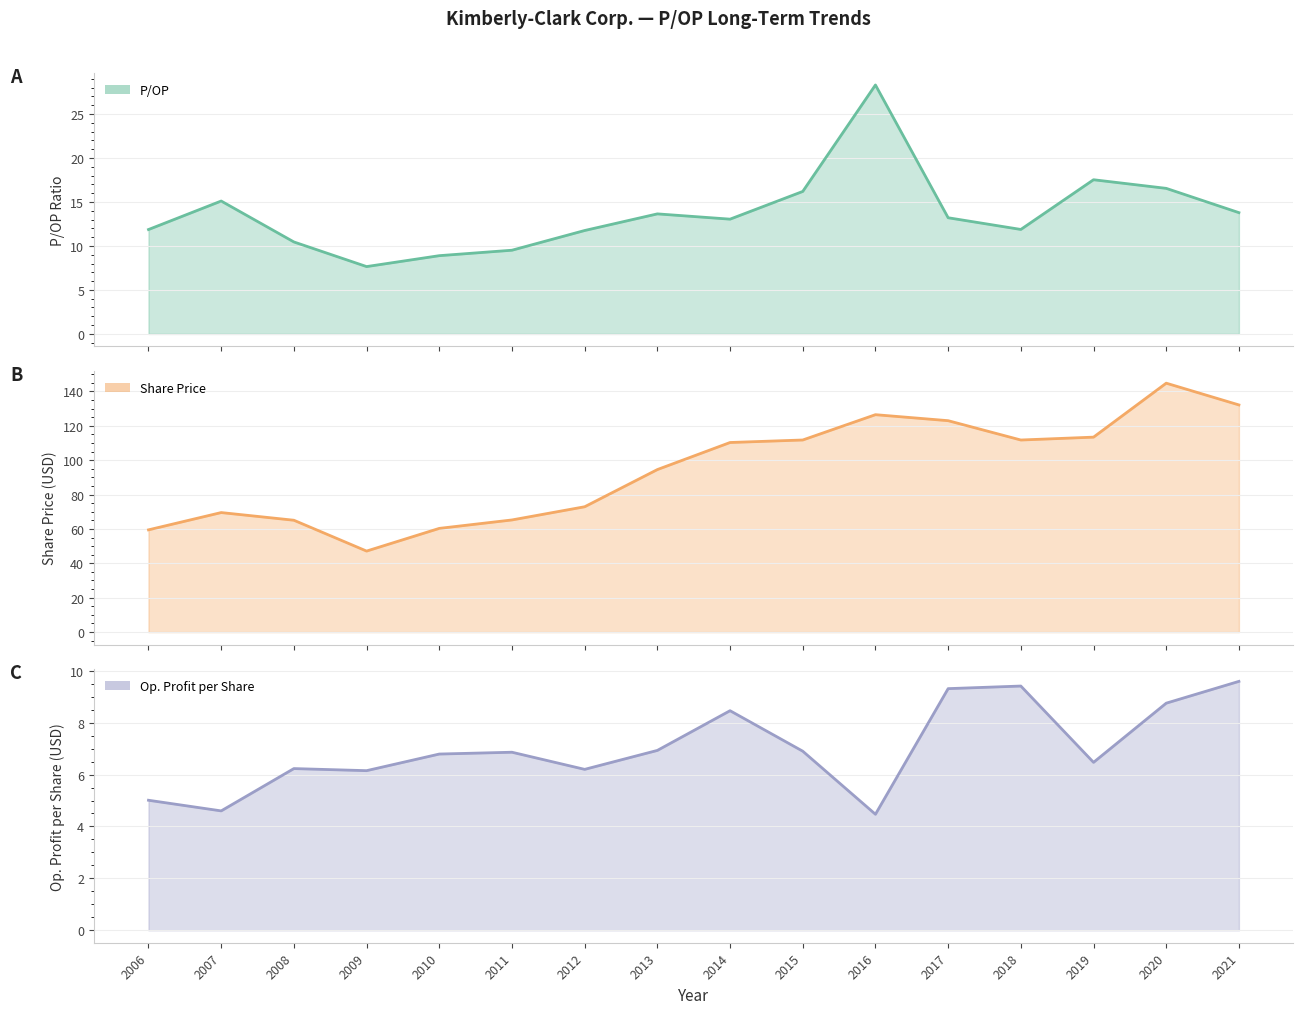

At how many categories does at least one series exceed 124?

3